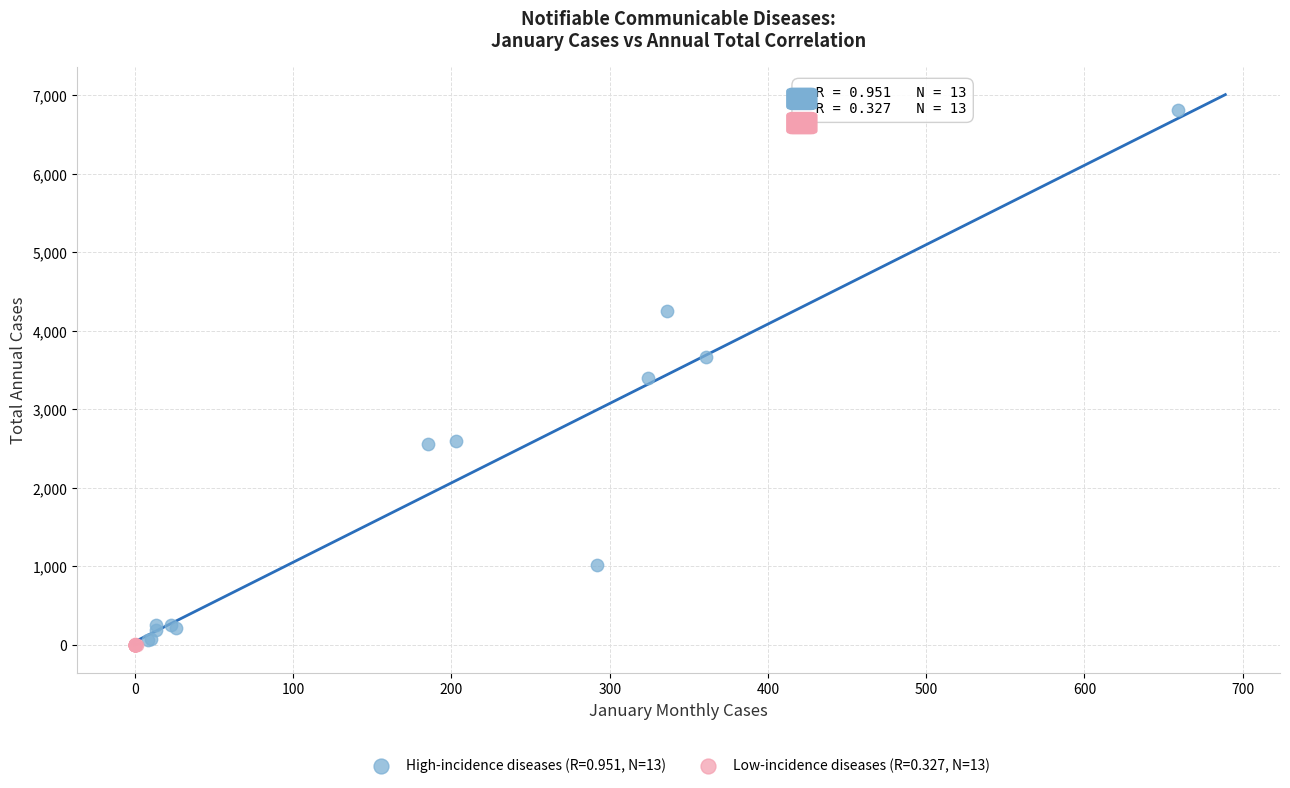

Which series contains the highest Y value?

High-incidence diseases (R=0.951, N=13)